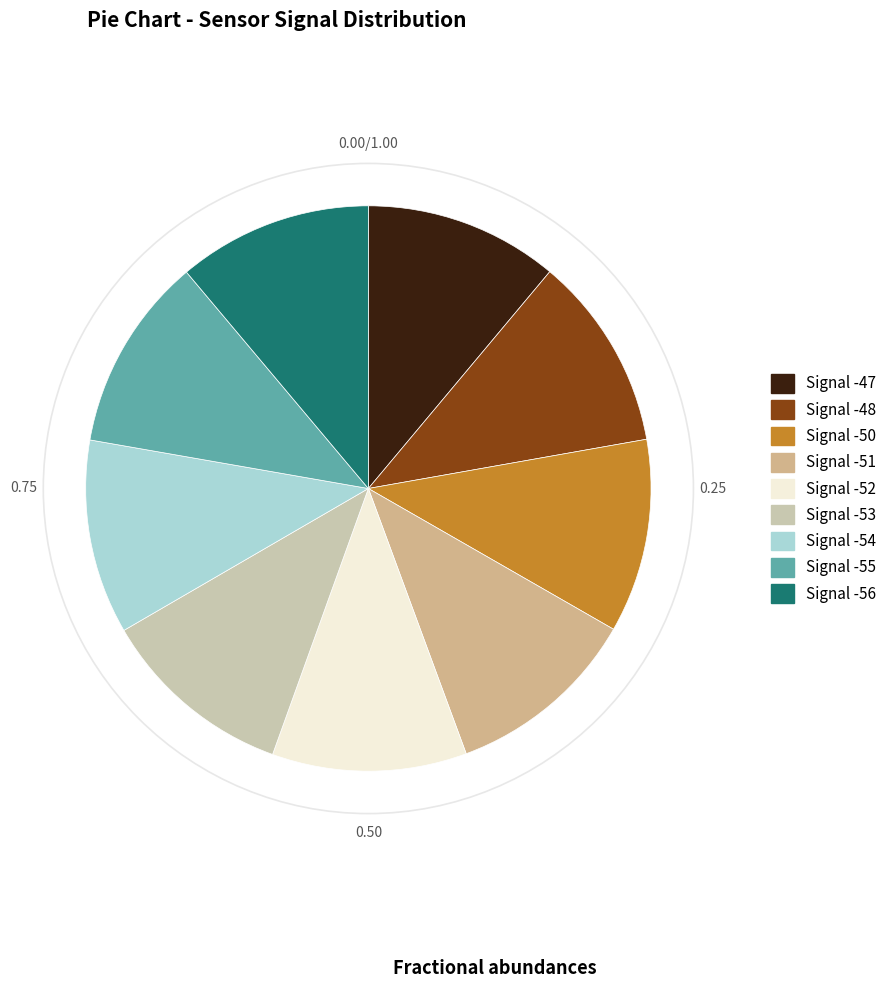

Is Signal -55 the majority of the pie?

No